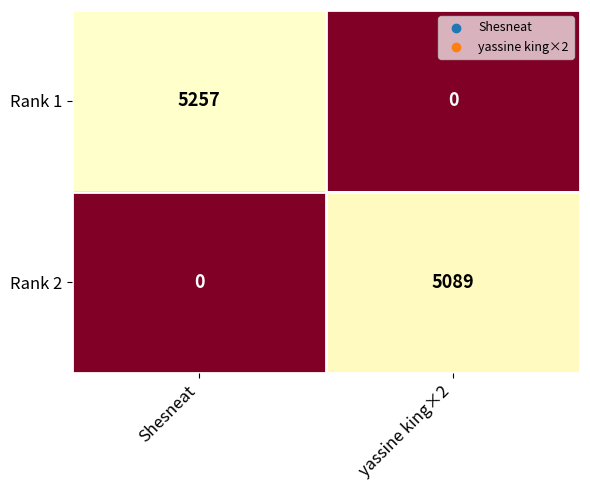

Rank the series at Shesneat from lowest to highest value.

Rank 2, Rank 1